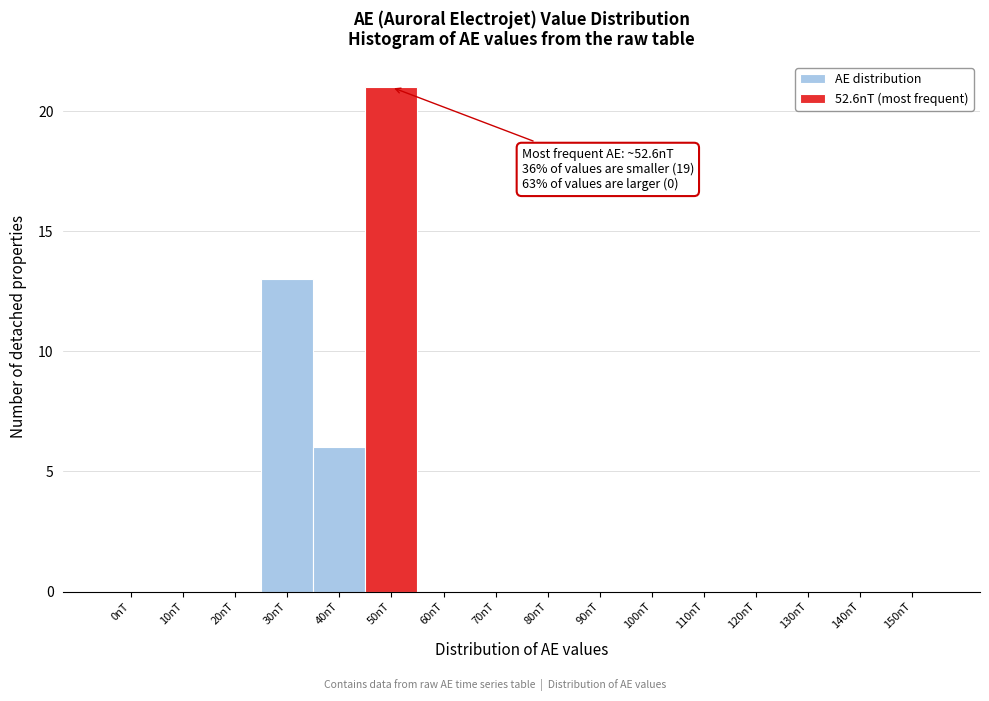

Reading left to right, list all the values displayed in this chart.

0nT=0	10nT=0	20nT=0	30nT=13	40nT=6	50nT=21	60nT=0	70nT=0	80nT=0	90nT=0	100nT=0	110nT=0	120nT=0	130nT=0	140nT=0	150nT=0